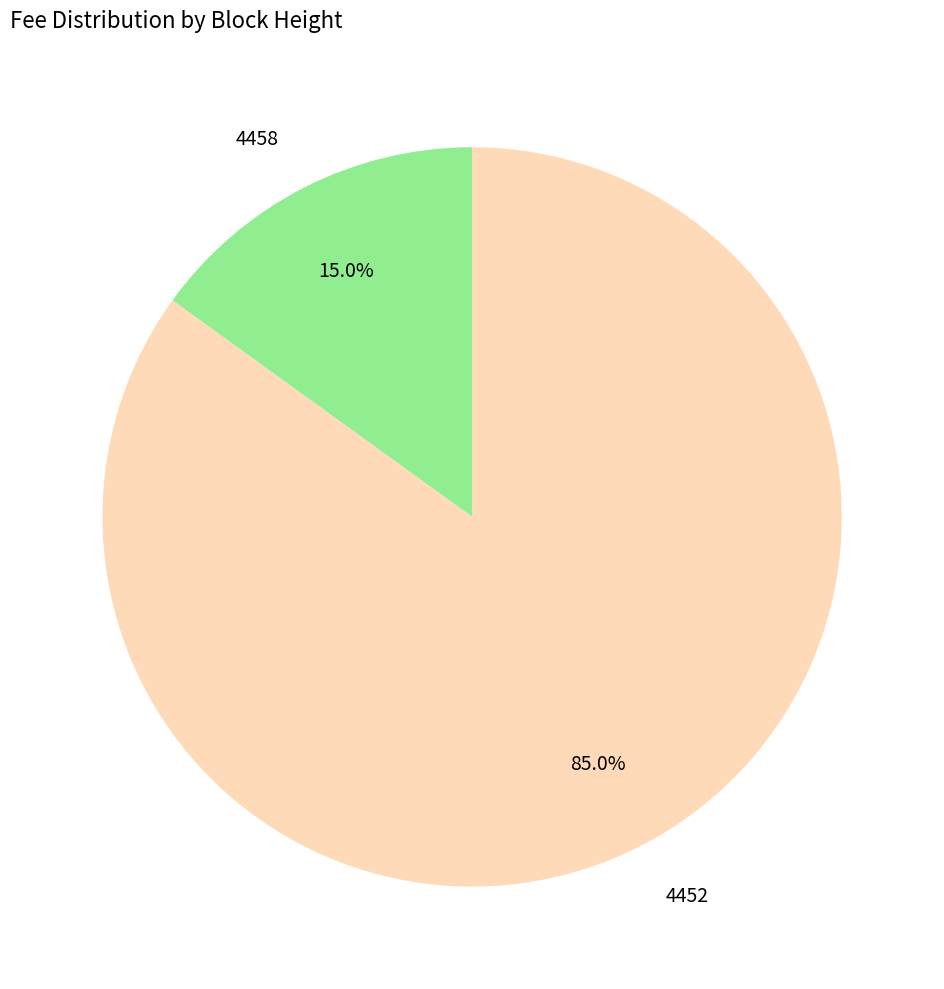

What is the ratio of the value at 4458 to the value at 4452?

0.2